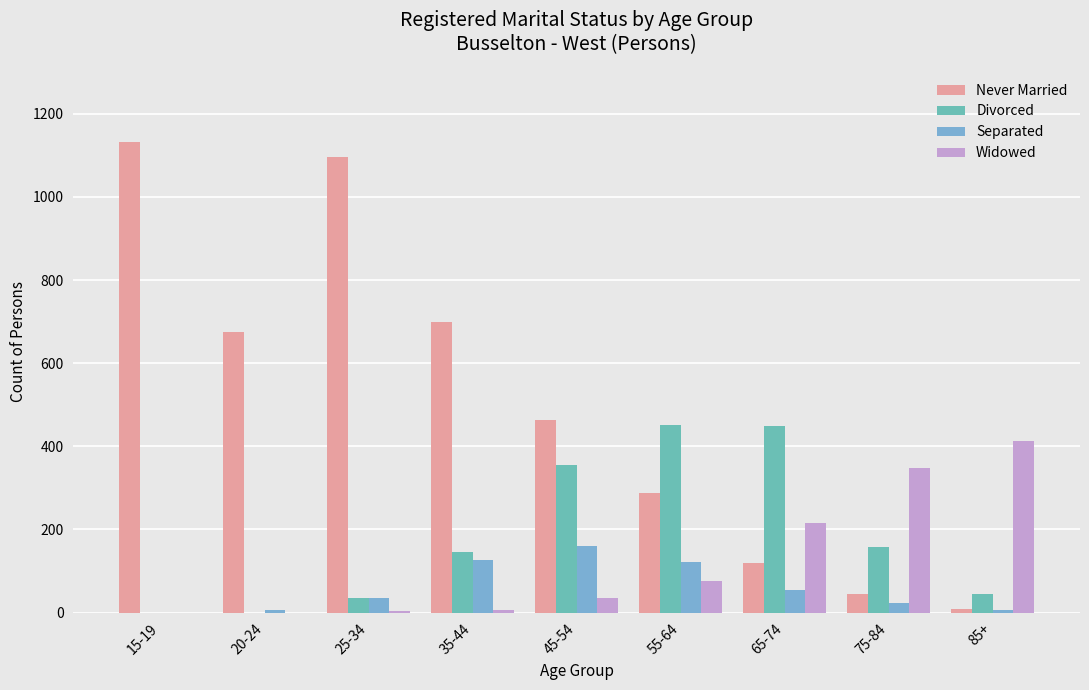

What is the lowest value of the Never Married series?

9